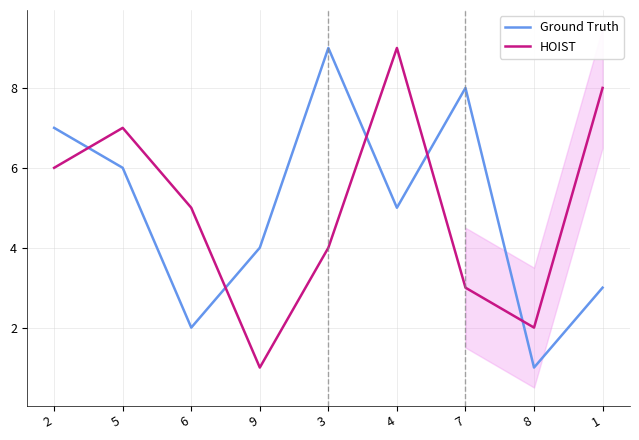

What is the average value of the Ground Truth series?

5